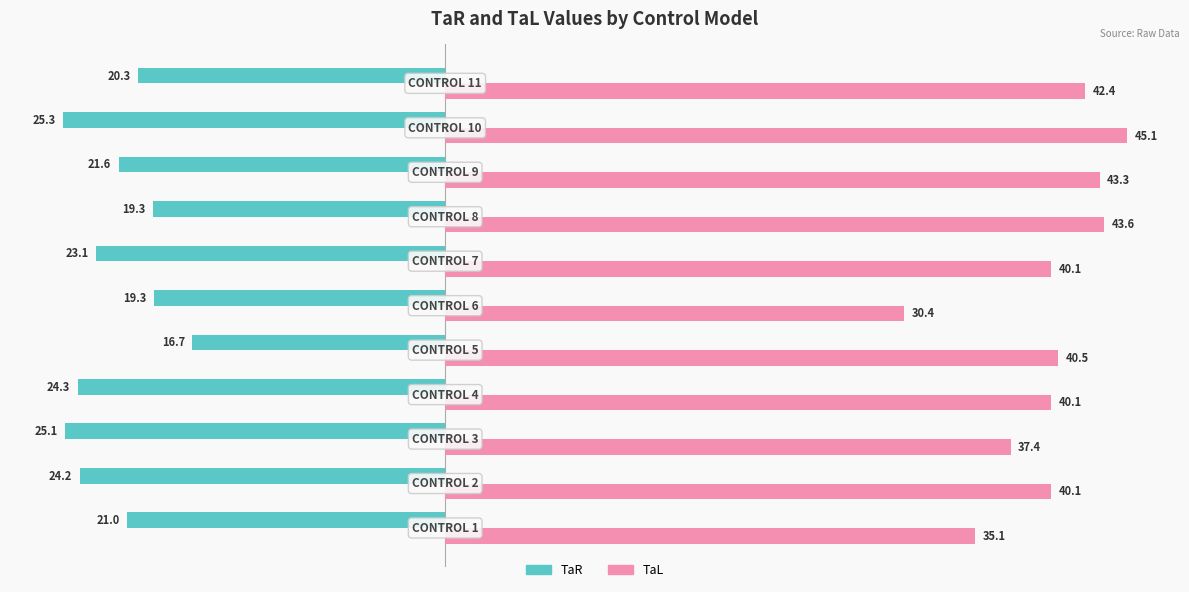

List the series in order of their peak value, lowest first.

TaR, TaL